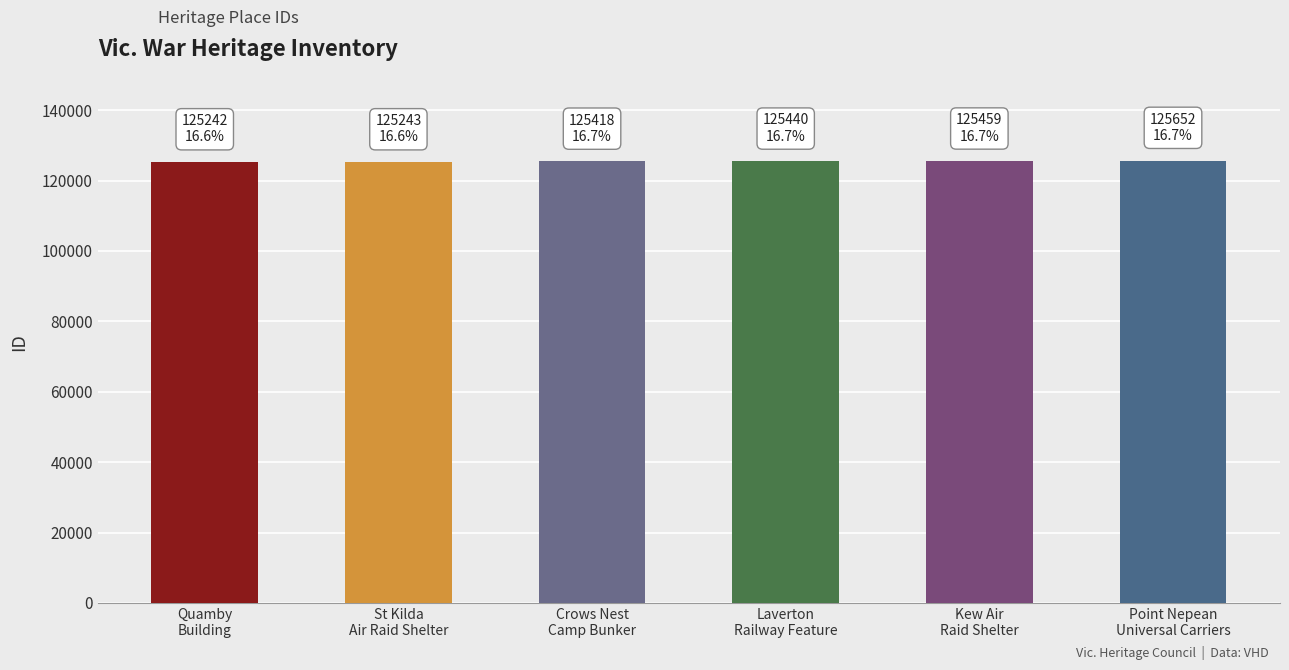

The chart shows a value of 222974 at Crows Nest Camp Bunker. True or false?

False